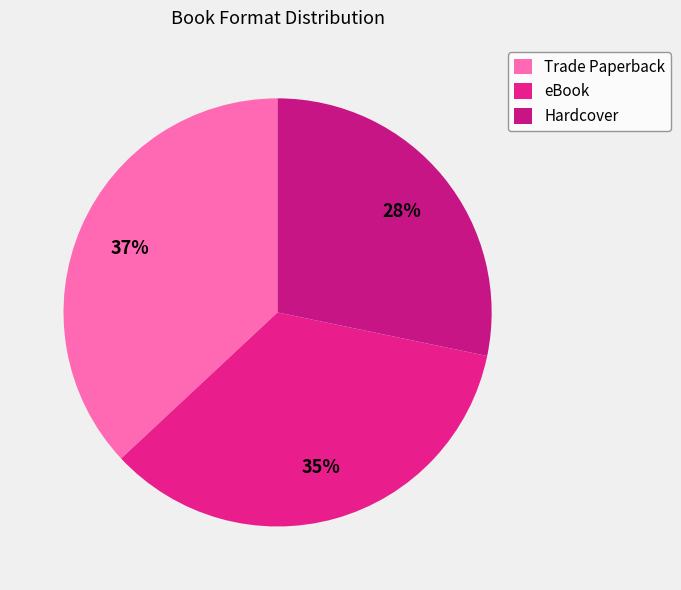

To the nearest percent, what portion does Trade Paperback represent?

37%